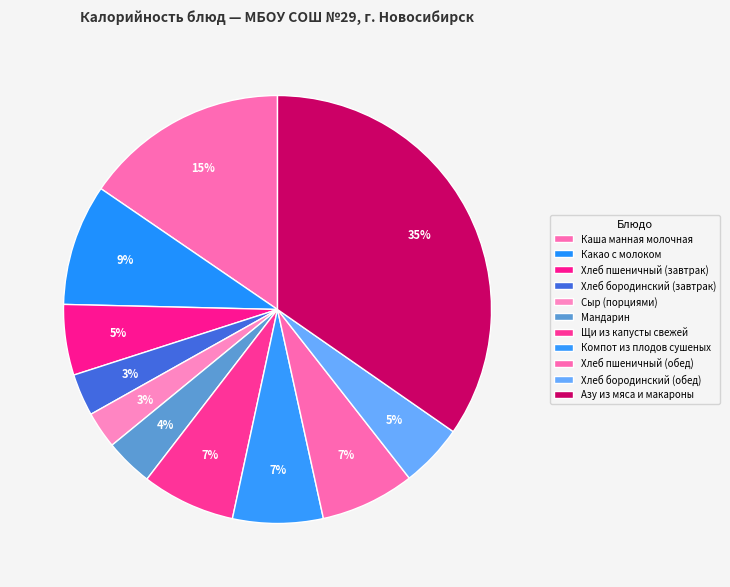

How many segments does this pie chart have?

11